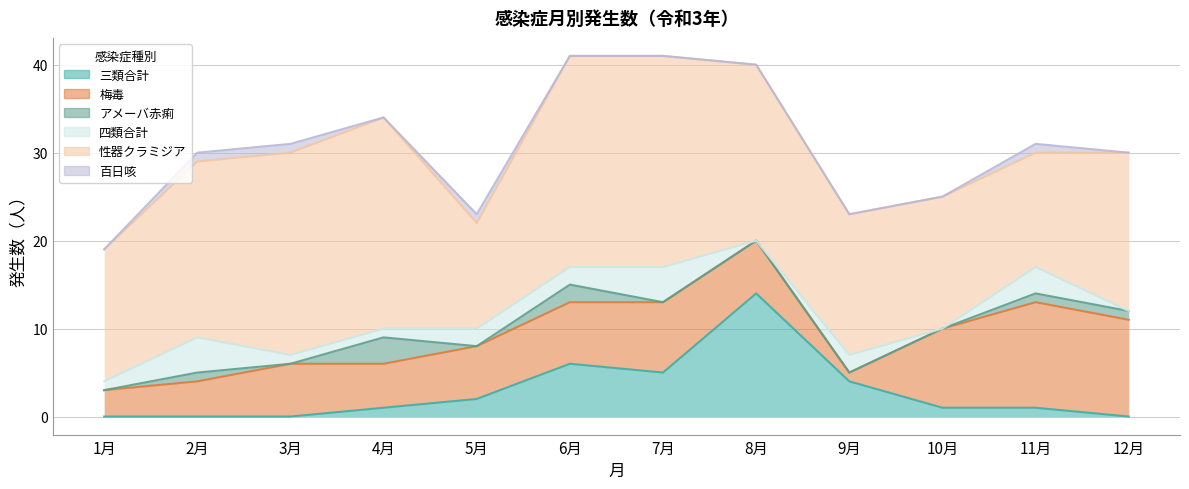

At which category does 性器クラミジア reach its first local peak?

4月